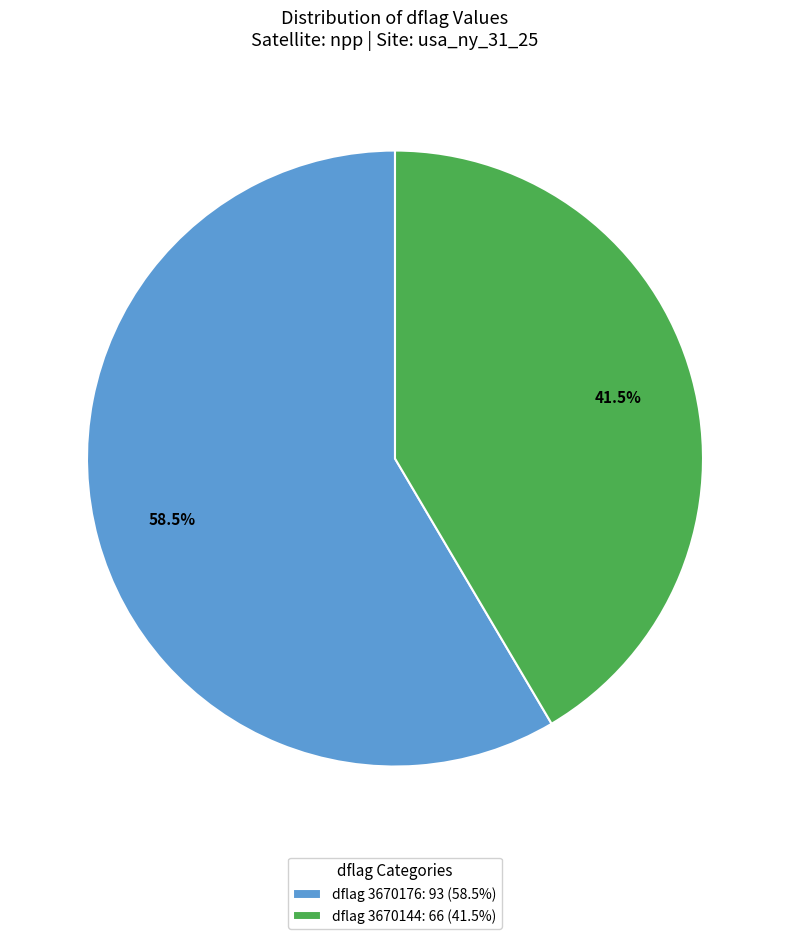

What percentage do dflag 3670176: 93 (58.5%) and dflag 3670144: 66 (41.5%) together represent?

100.0%